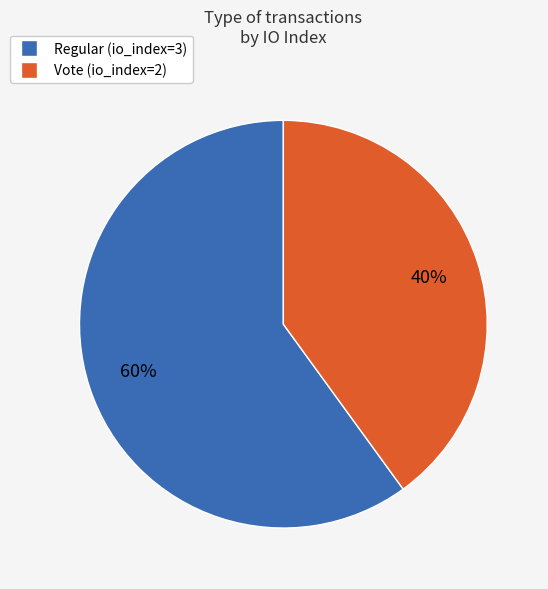

Is Regular (io_index=3) the majority of the pie?

Yes